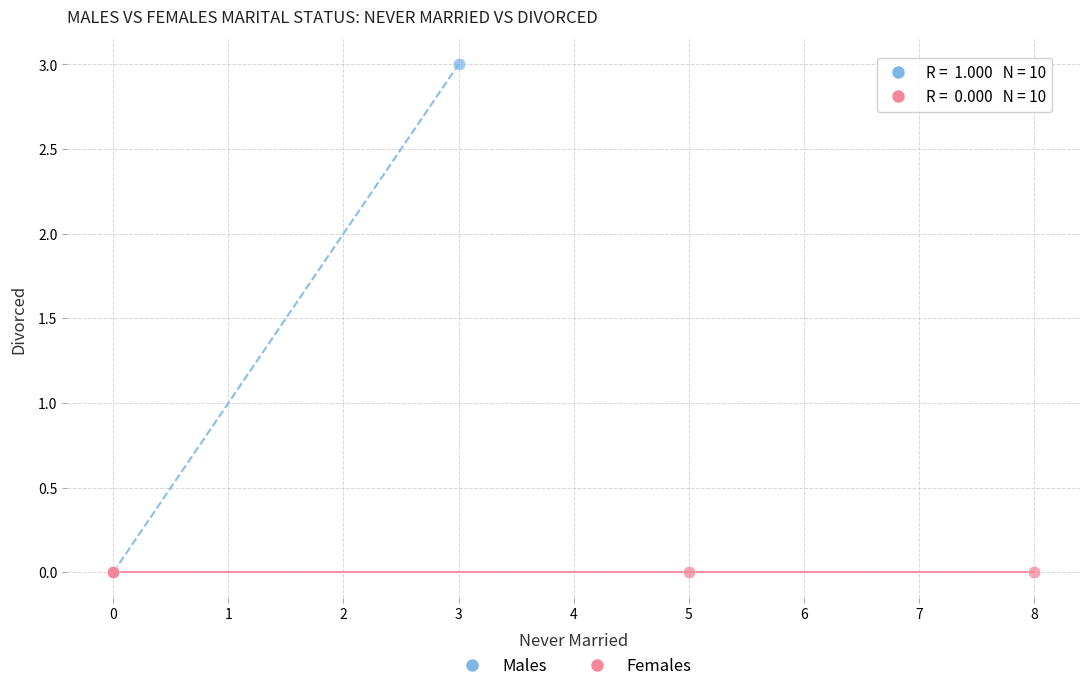

Which series contains the highest Y value?

Males